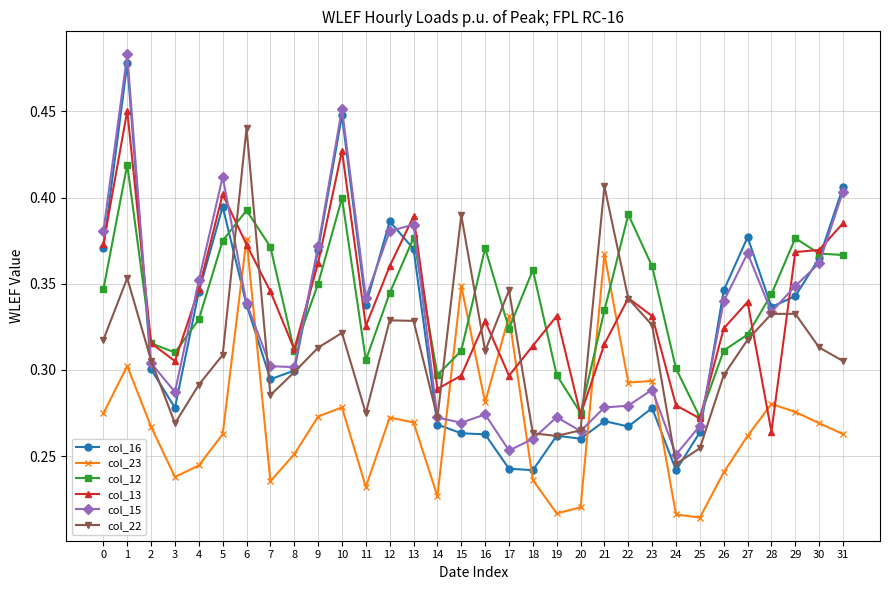

At which label does col_22 reach its peak?

6